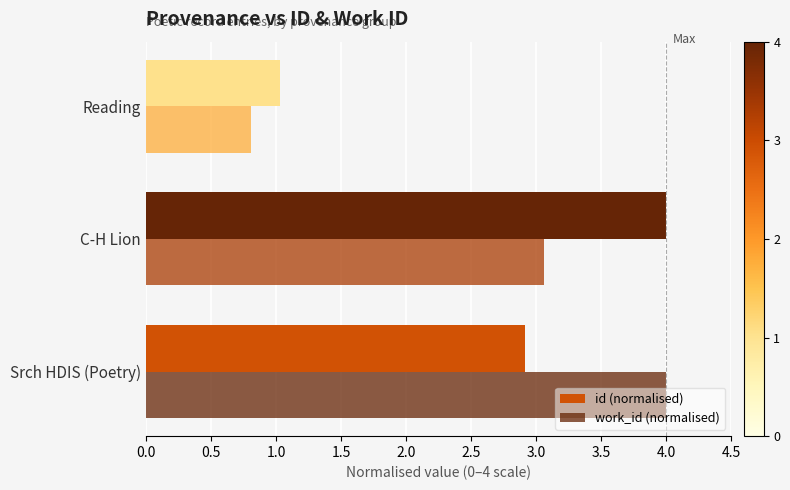

At how many categories does at least one series exceed 1?

3